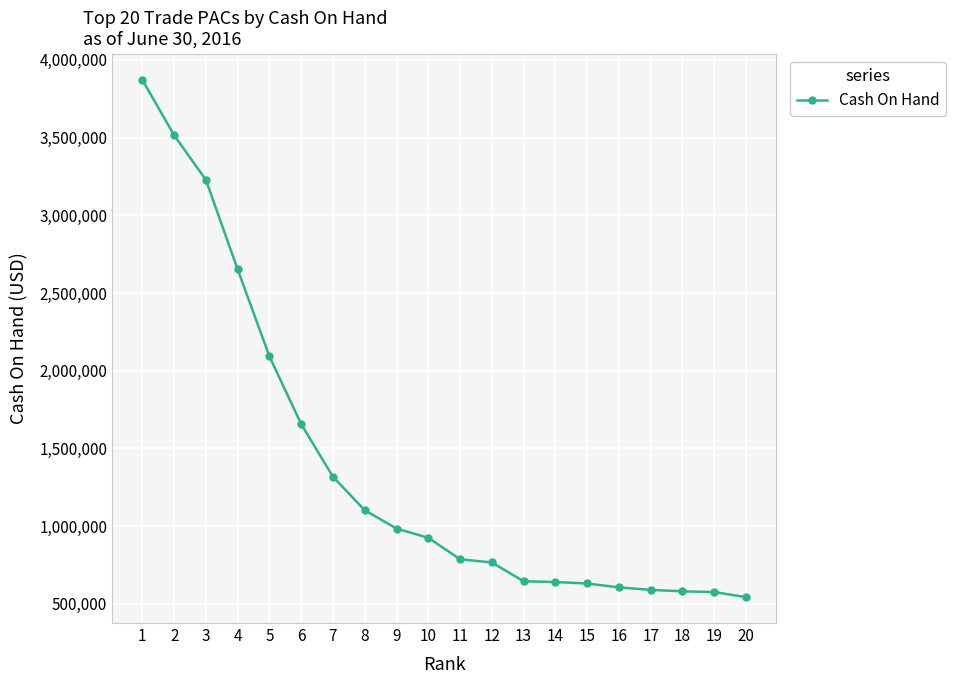

What is the difference between the values at 11 and 2?

2727309.3